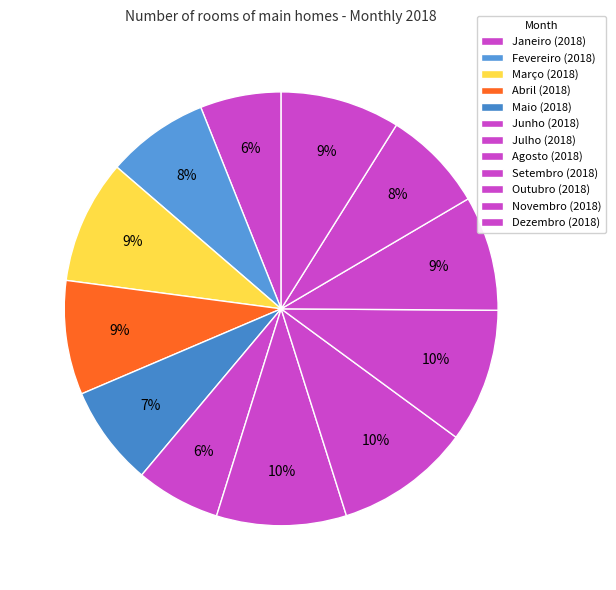

How many slices are in this pie chart?

12